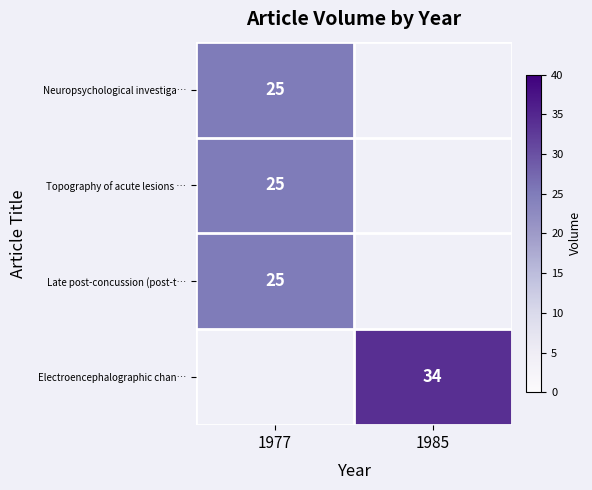

What is the maximum value shown in the chart?

34.0